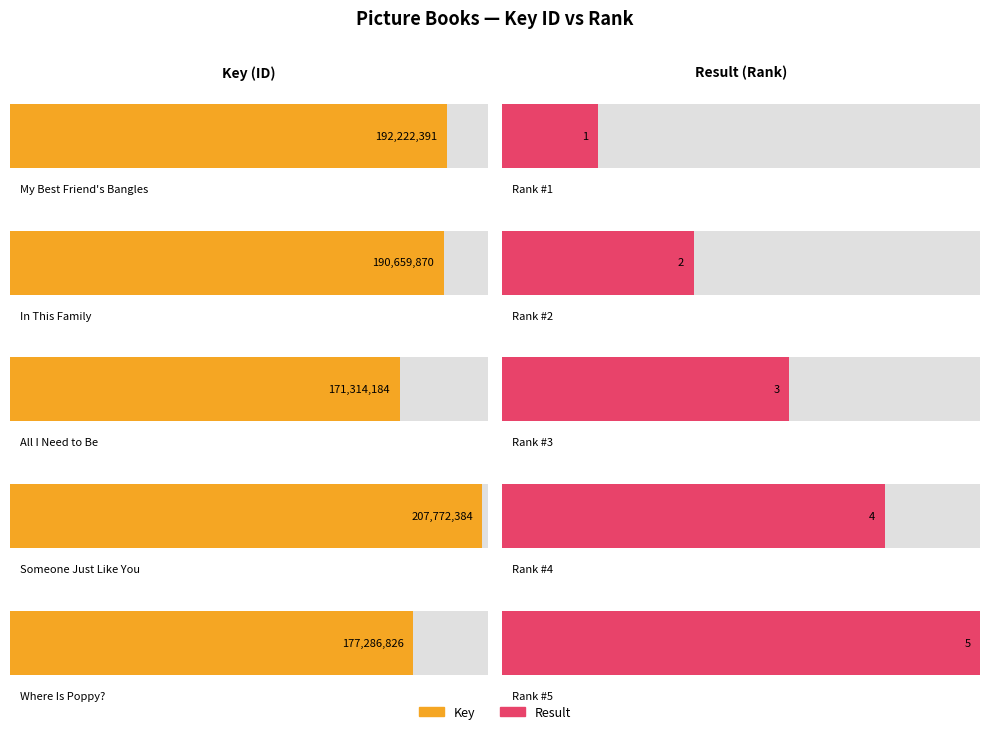

The Key series shows 171314184 at All I Need to Be. True or false?

True